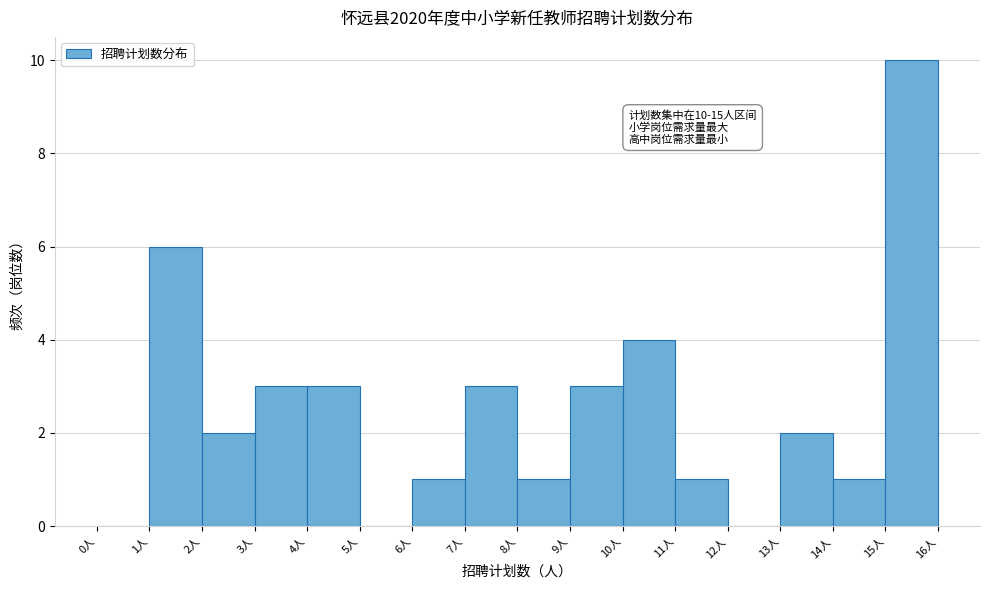

Over which range of the x-axis is the bar tallest?

15 to 16